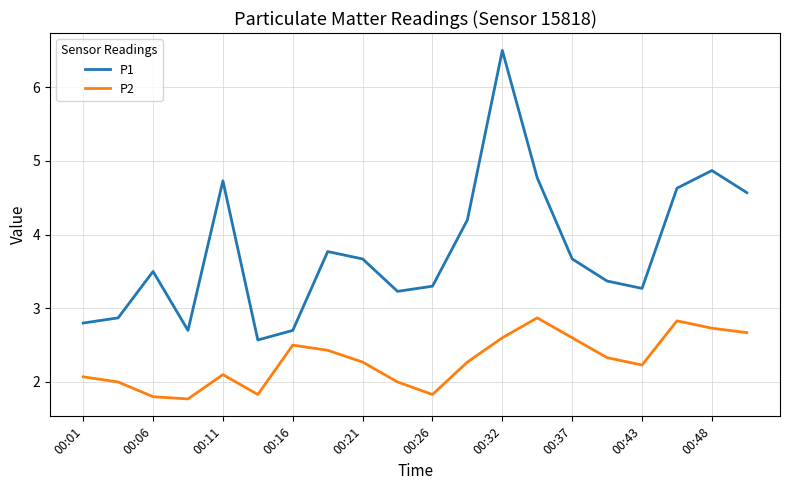

What is the sum of all P2 values?

45.7